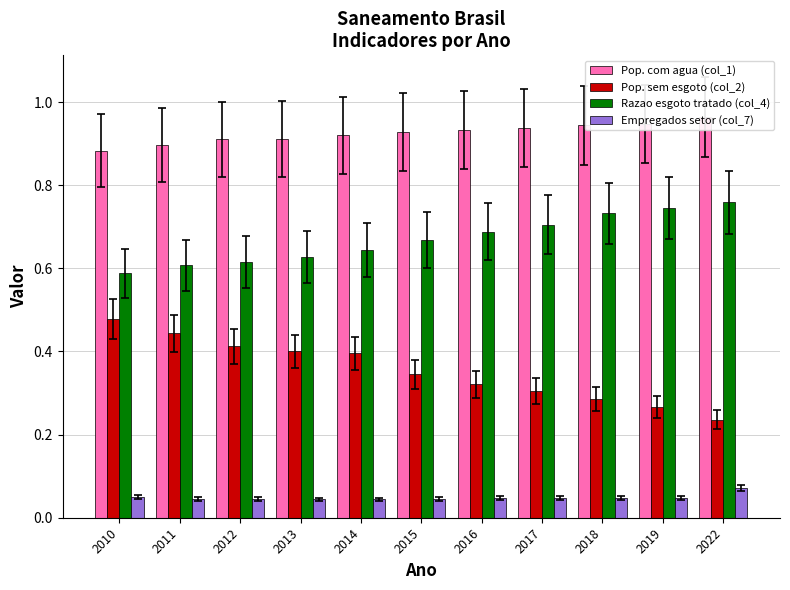

The value of Pop. com agua (col_1) at 2012 is 1.3. True or false?

False